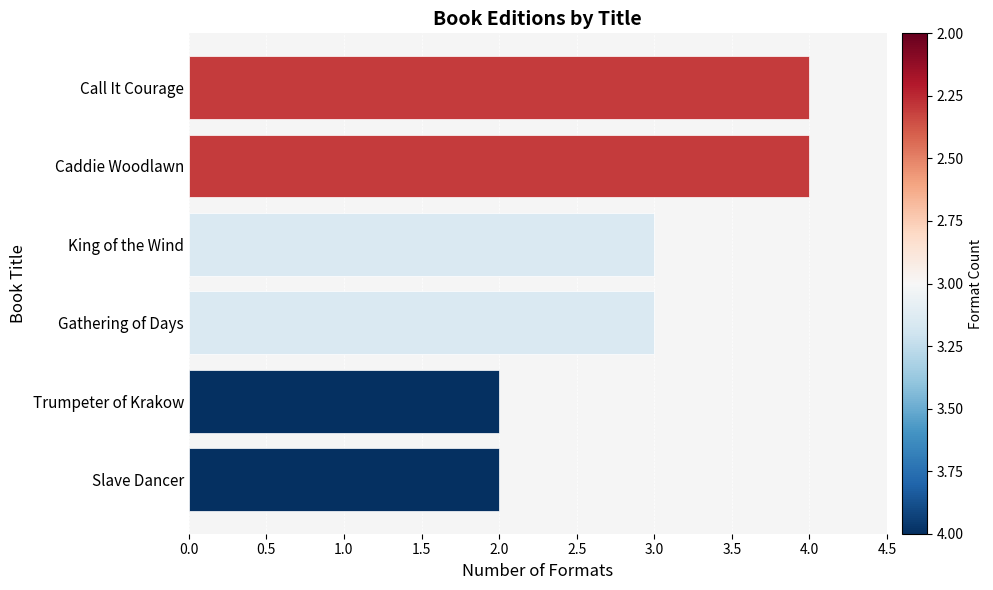

What is the average value?

3